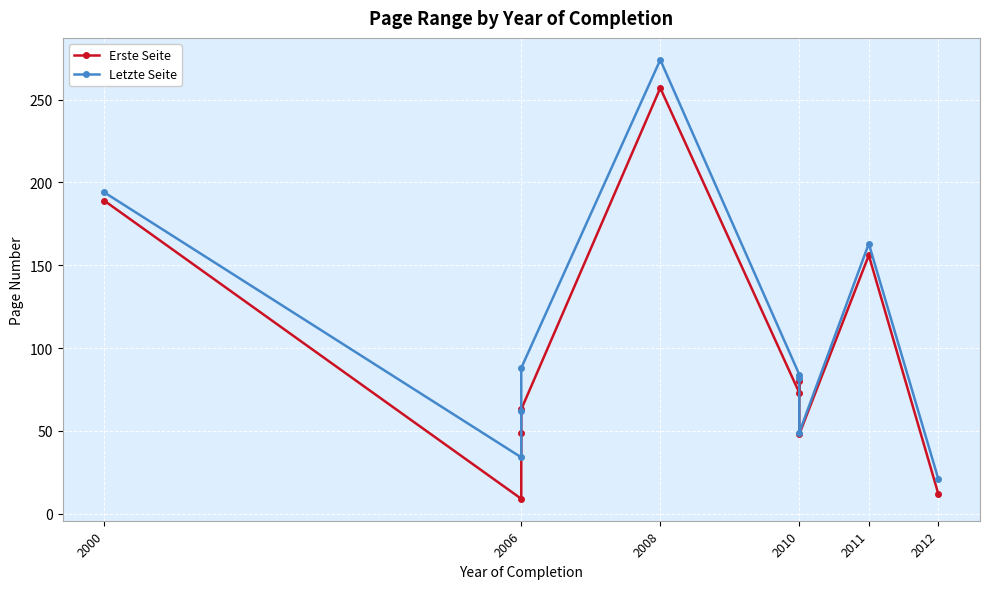

At which label does Letzte Seite first exceed 84?

2000